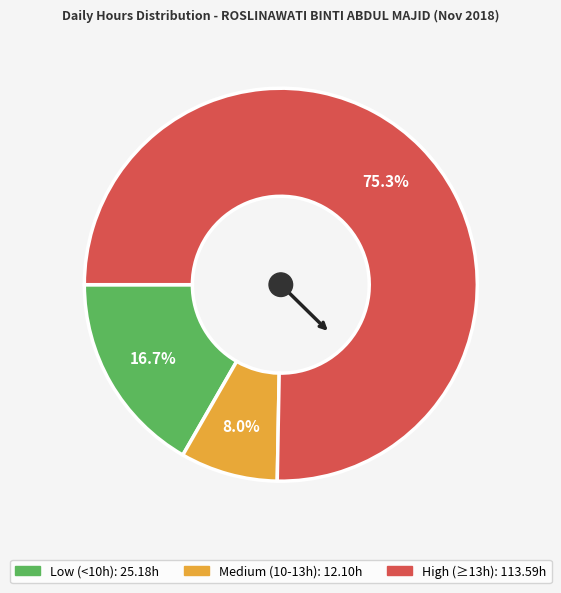

How many slices are in this pie chart?

3